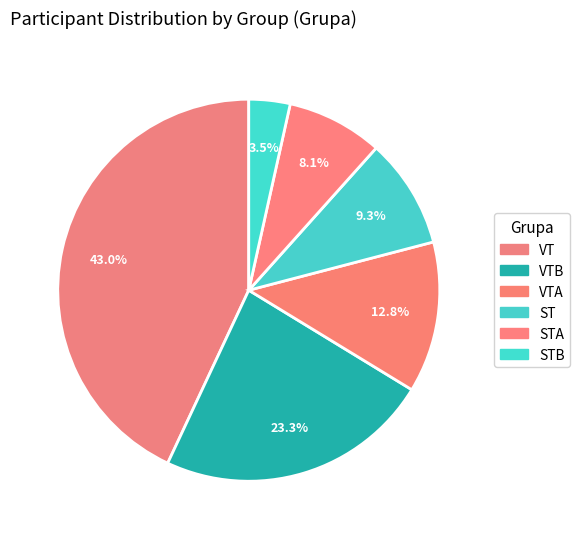

How many slices are in this pie chart?

6